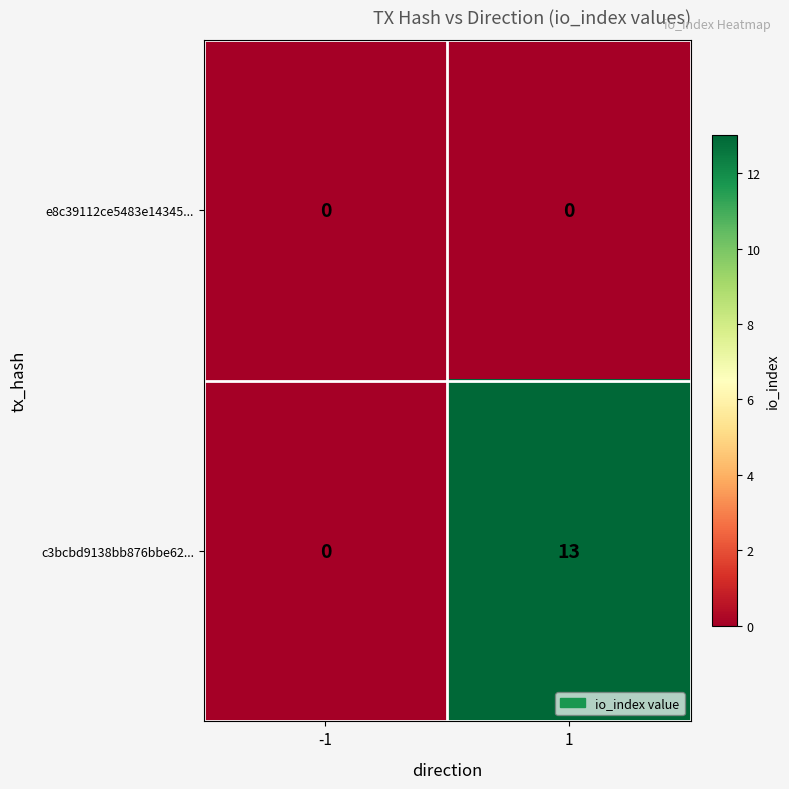

Reading right to left, extract all data points from this chart.

e8c39112ce5483e14345...: 1=0	-1=0
c3bcbd9138bb876bbe62...: 1=13	-1=0